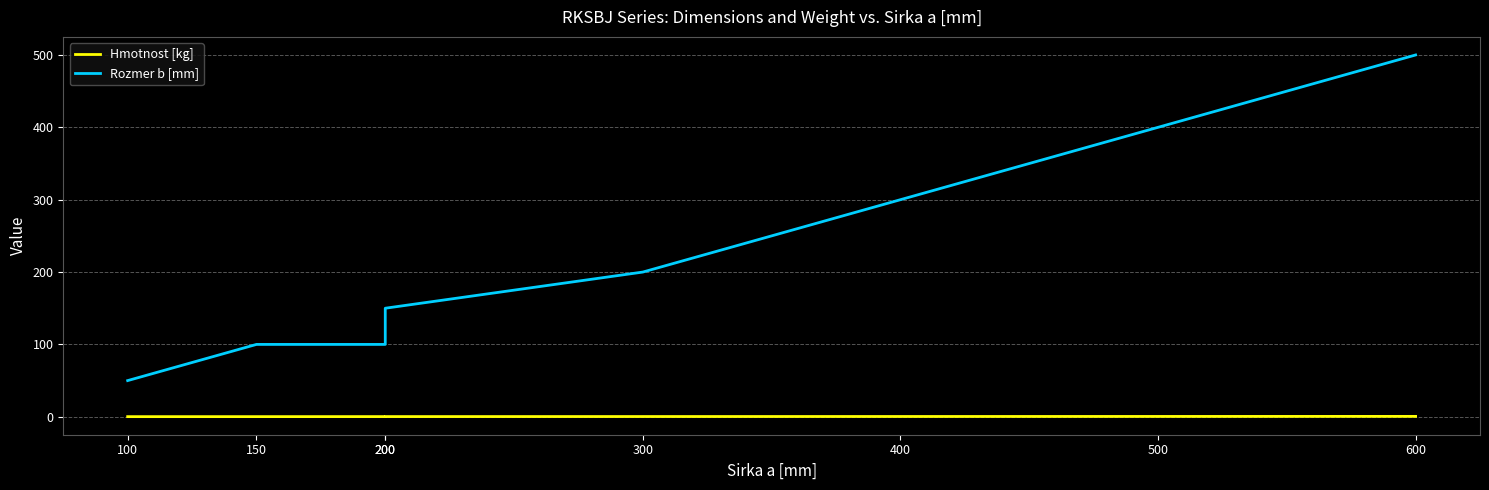

List the labels in order of Hmotnost [kg] value, smallest first.

100, 150, 200, 200, 300, 400, 500, 600